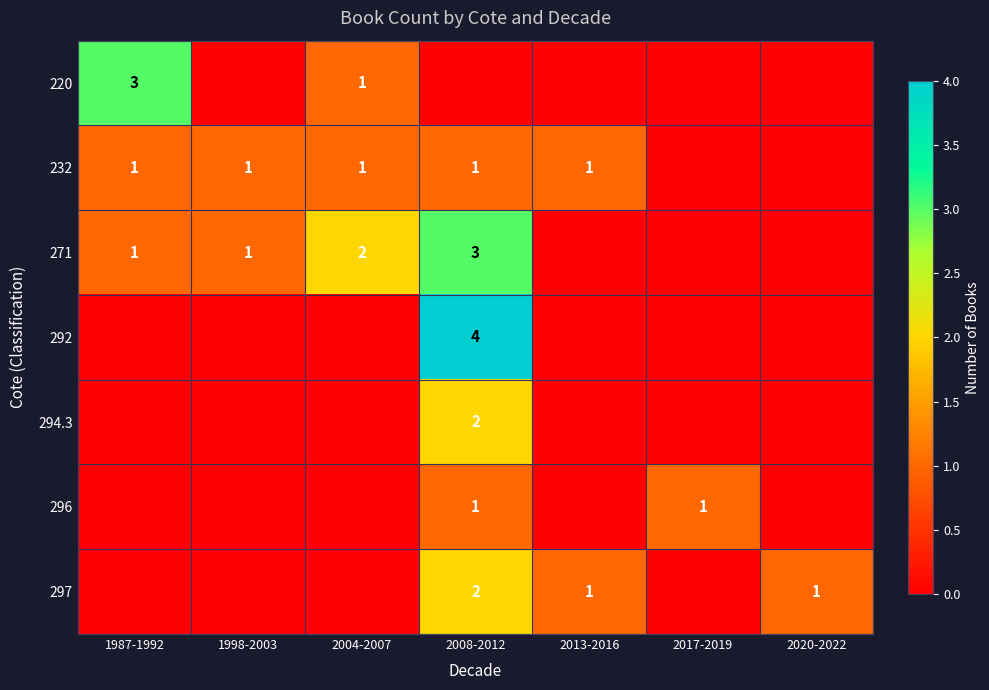

The value of 232 at 2004-2007 is 1. True or false?

True